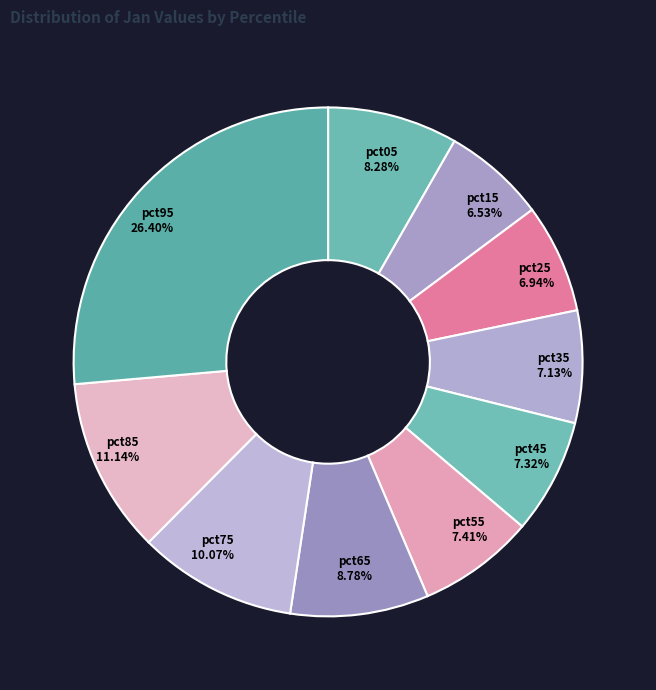

Is the sum of pct75 and pct65 greater than half?

No